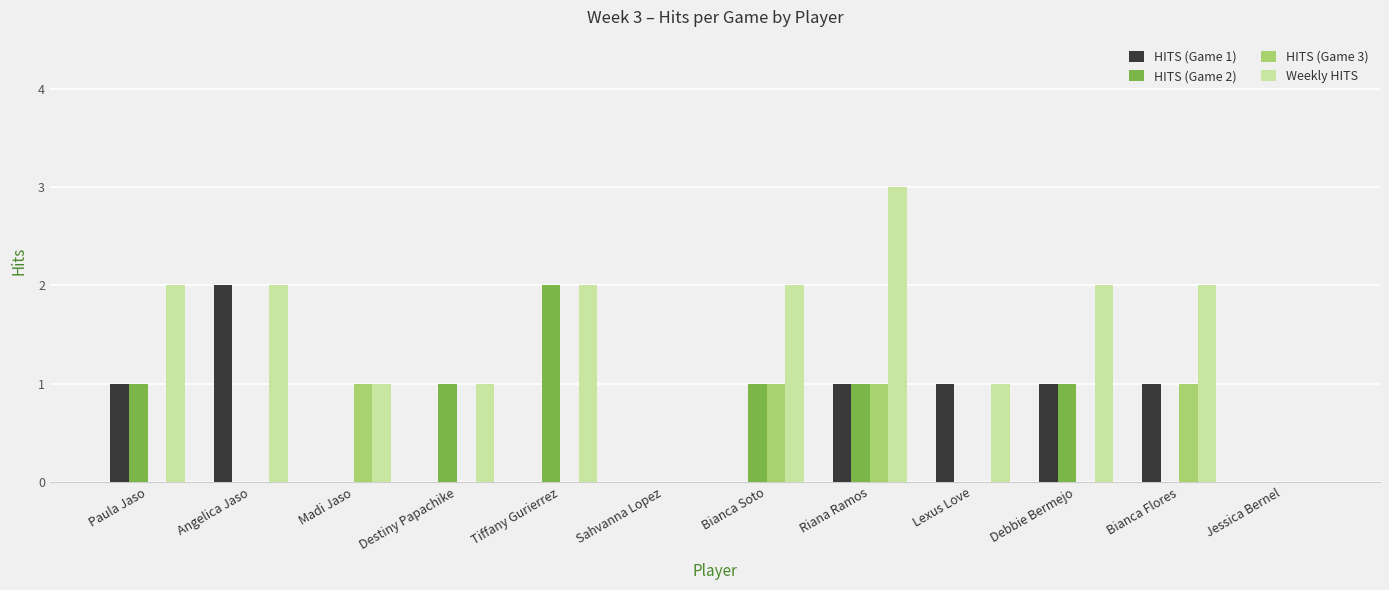

What is the difference between the HITS (Game 3) values at Madi Jaso and Lexus Love?

1